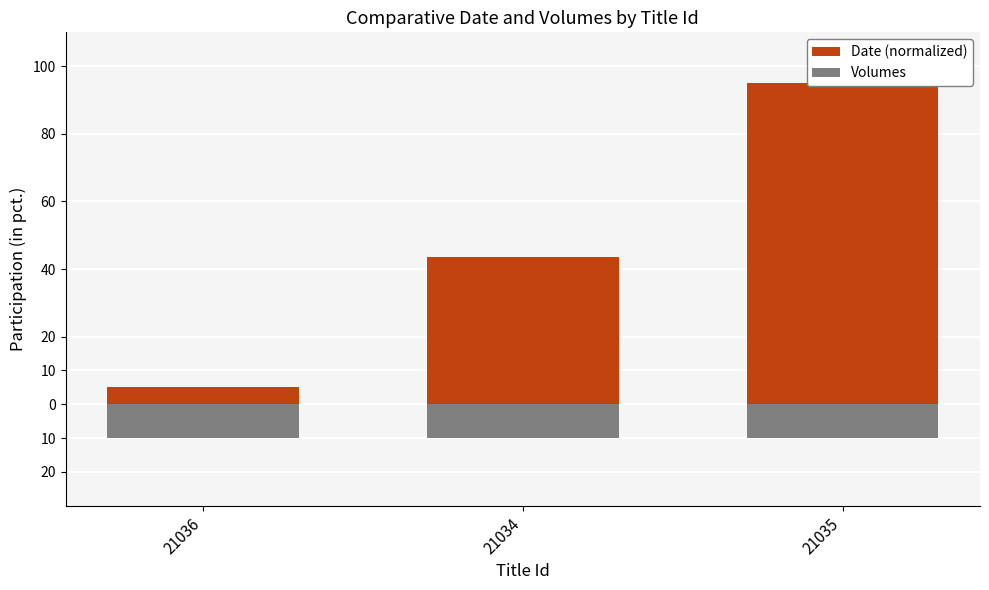

Rank the series by their maximum value, from lowest to highest.

Volumes, Date (normalized)